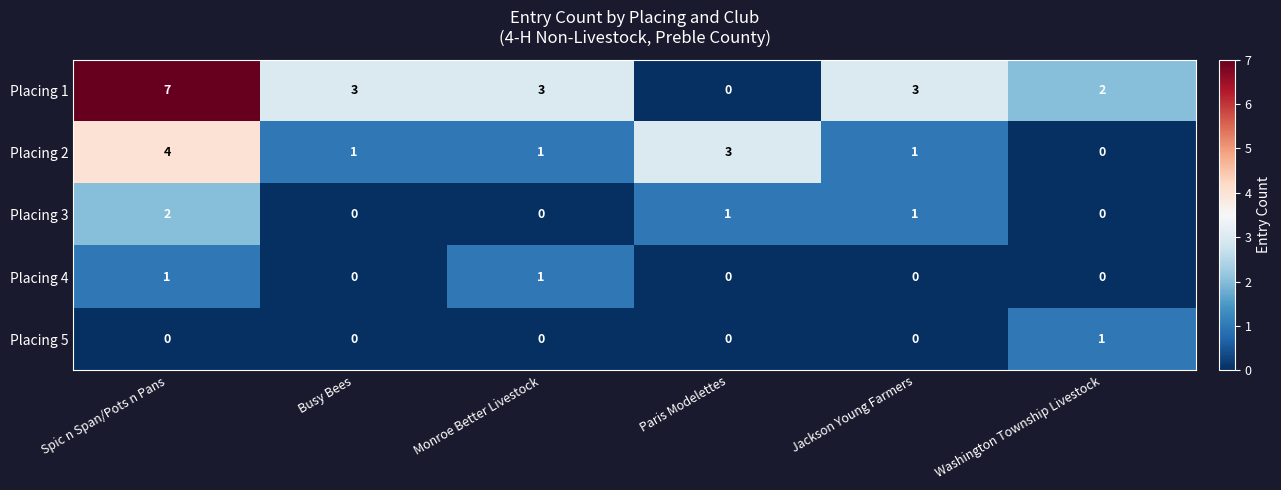

What is the difference between the maximum and minimum values in the Placing 2 series?

4